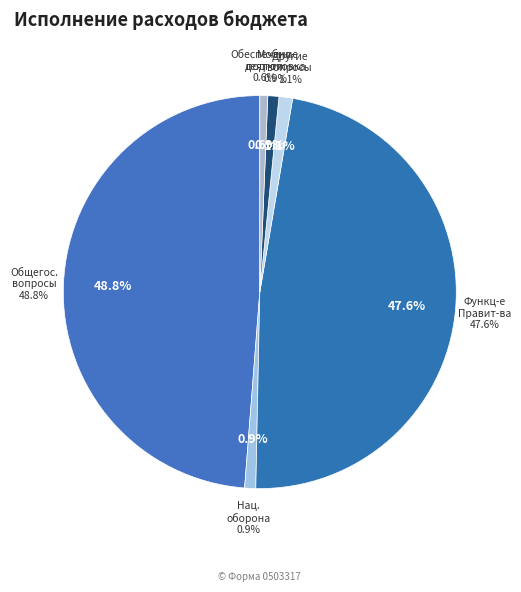

Is it true that НАЦИОНАЛЬНАЯ ОБОРОНА is 11% of the pie?

False